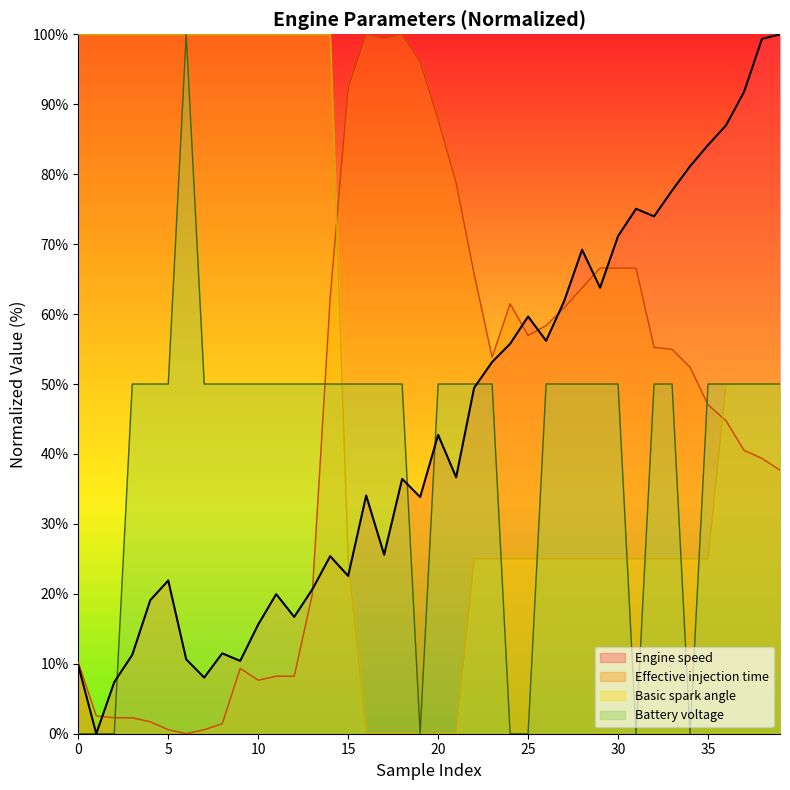

How many times do Engine speed and Effective injection time cross each other?

7